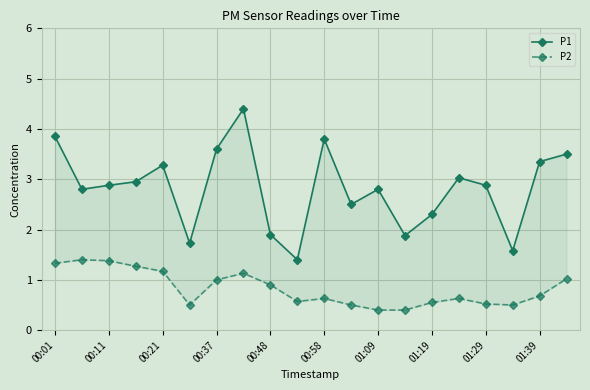

At how many categories does at least one series exceed 2?

15